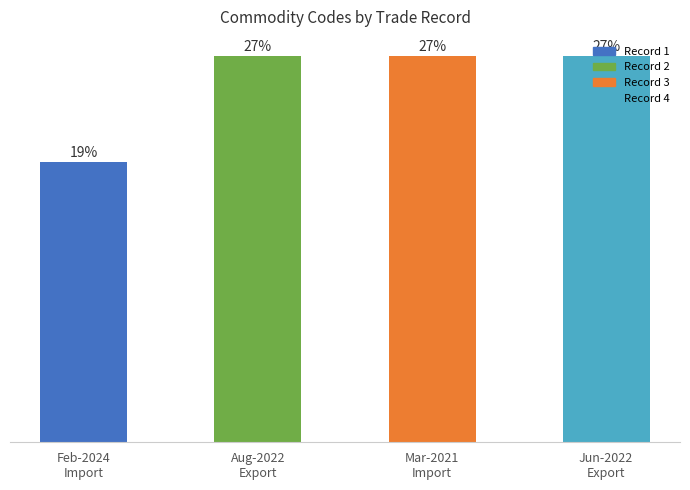

List the labels in order of value, smallest first.

Feb-2024
Import, Aug-2022
Export, Mar-2021
Import, Jun-2022
Export